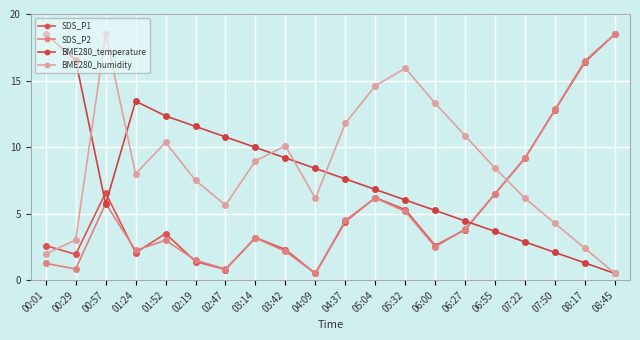

Where do SDS_P1 and SDS_P2 first cross each other?

00:57 and 01:24